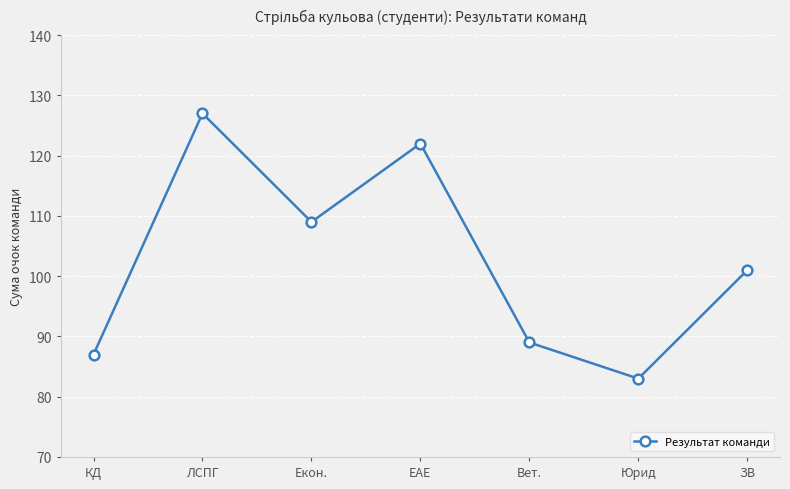

Where is the first local minimum?

Екон.